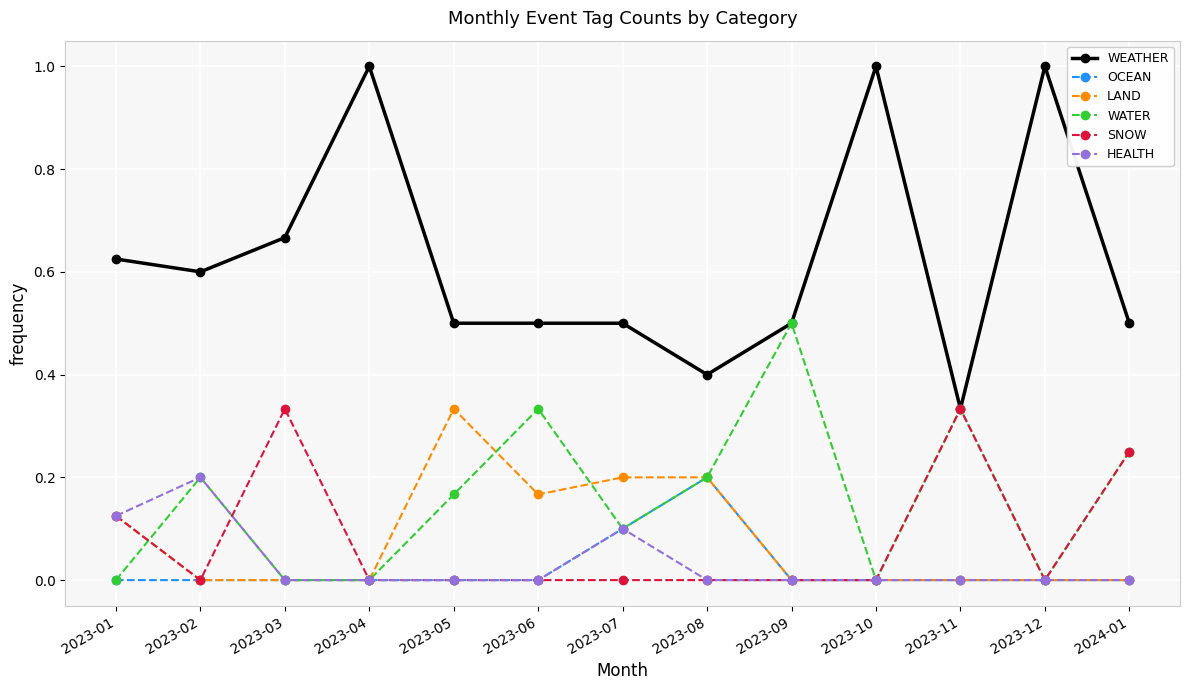

True or false: HEALTH has a value of -0.1 at 2023-10.

False